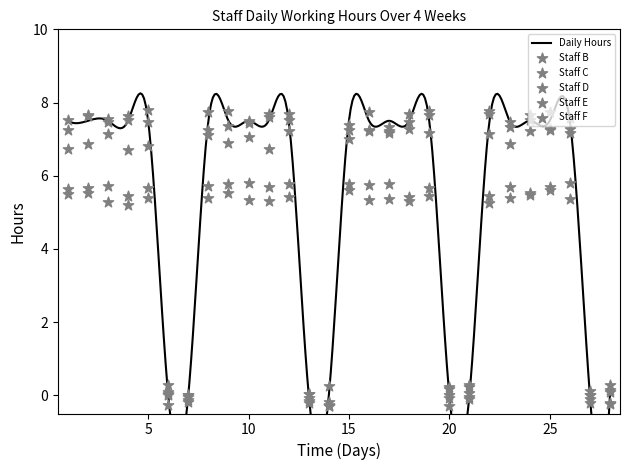

Is the value of Staff C at 17 greater than the value of Staff D at 21?

Yes